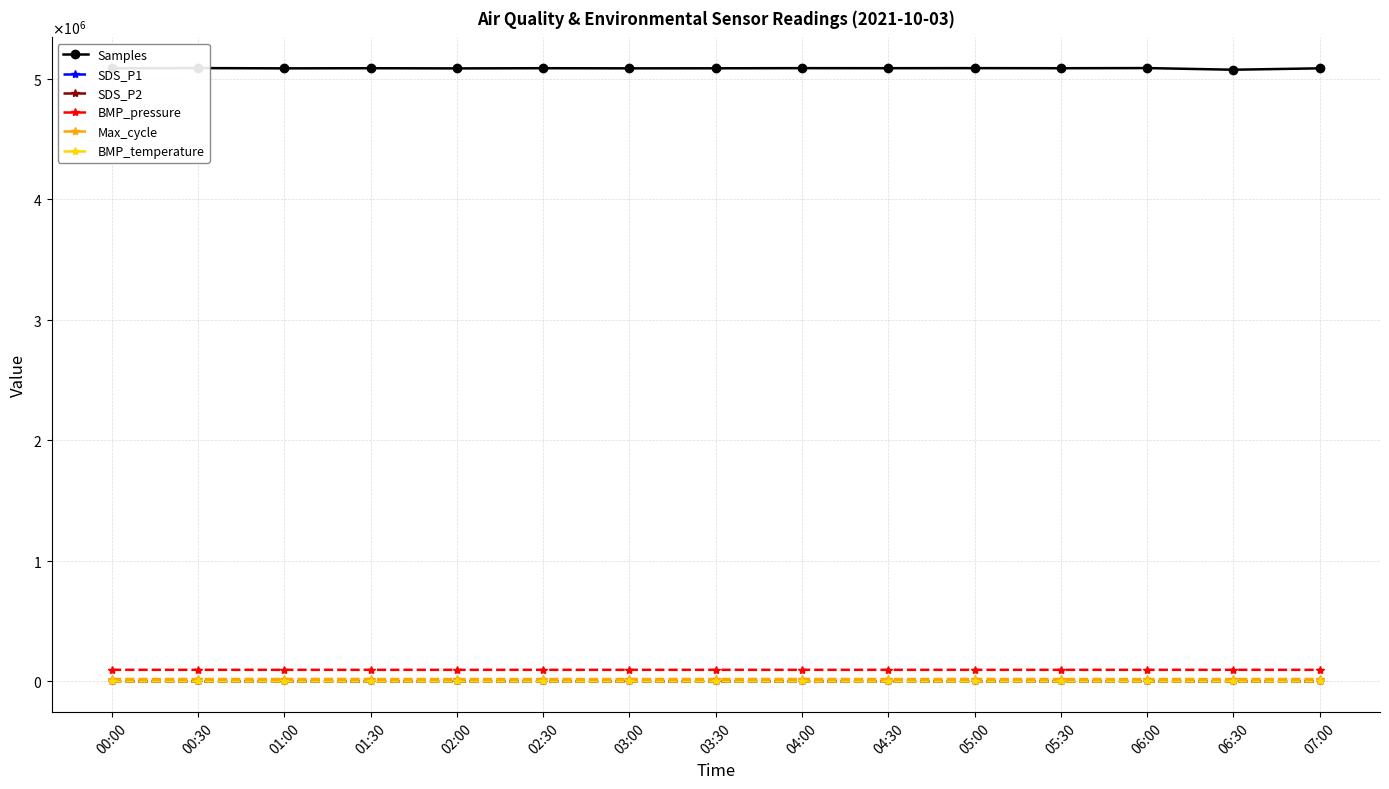

What is the spread (max minus min) of values at 06:00?

5086787.7